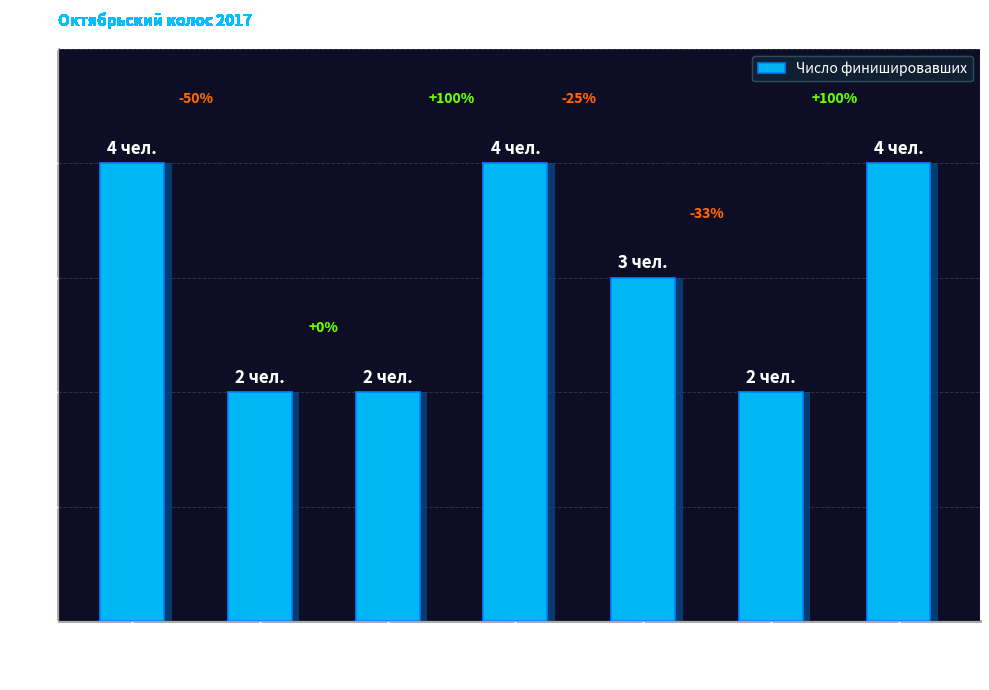

Where is the data nearest to the value 3?

45-49